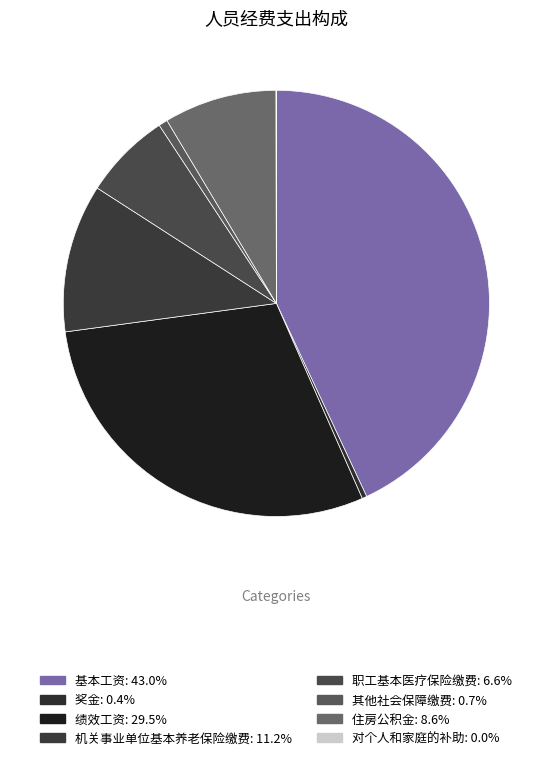

To the nearest percent, what is the difference between the largest and smallest slice percentages?

43%